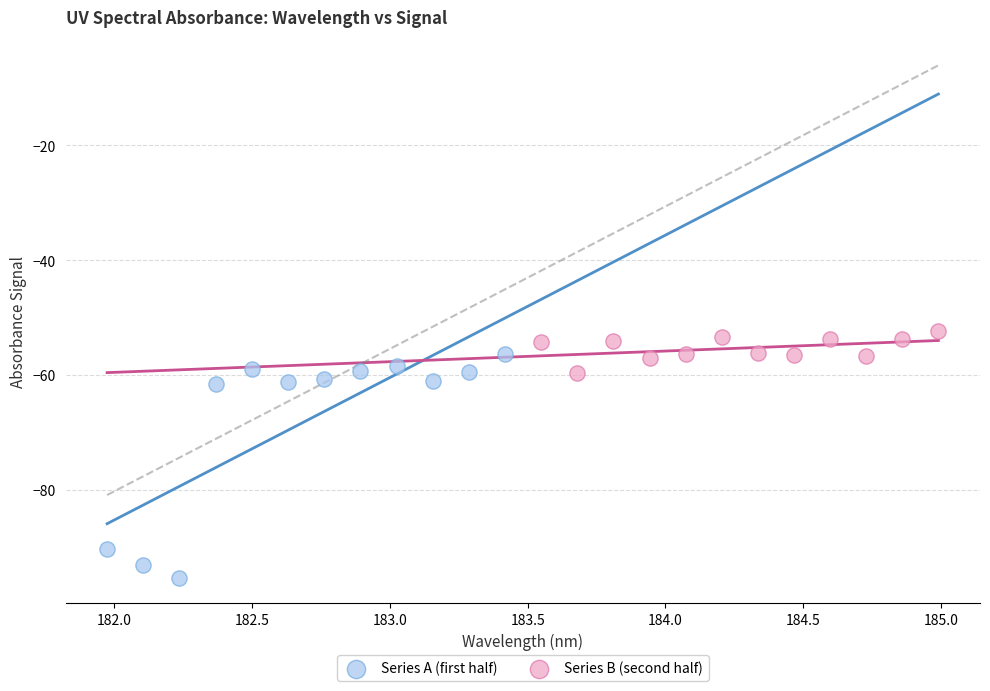

Which series has the largest Y range (max minus min)?

Series A (first half)